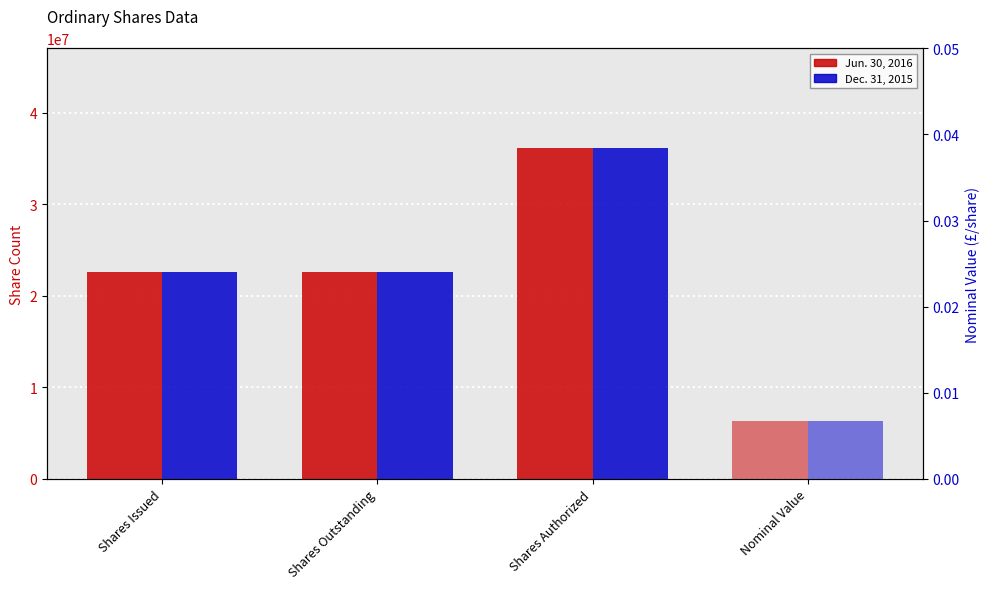

At which label is Jun. 30, 2016 closest to 29376198?

Shares Issued